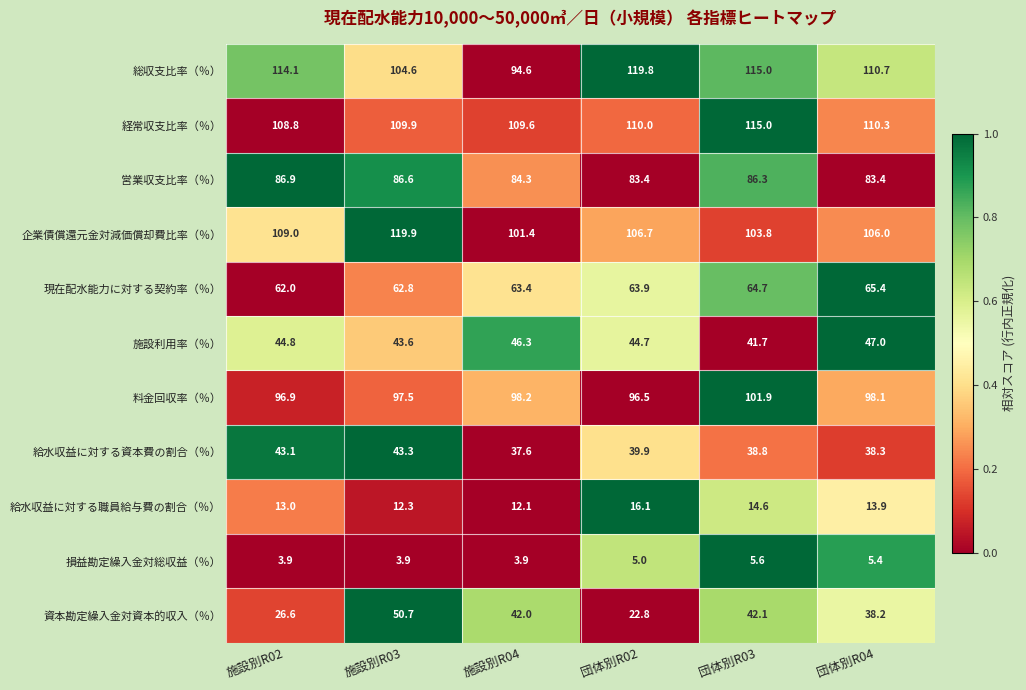

What is the minimum value shown in the chart?

3.9